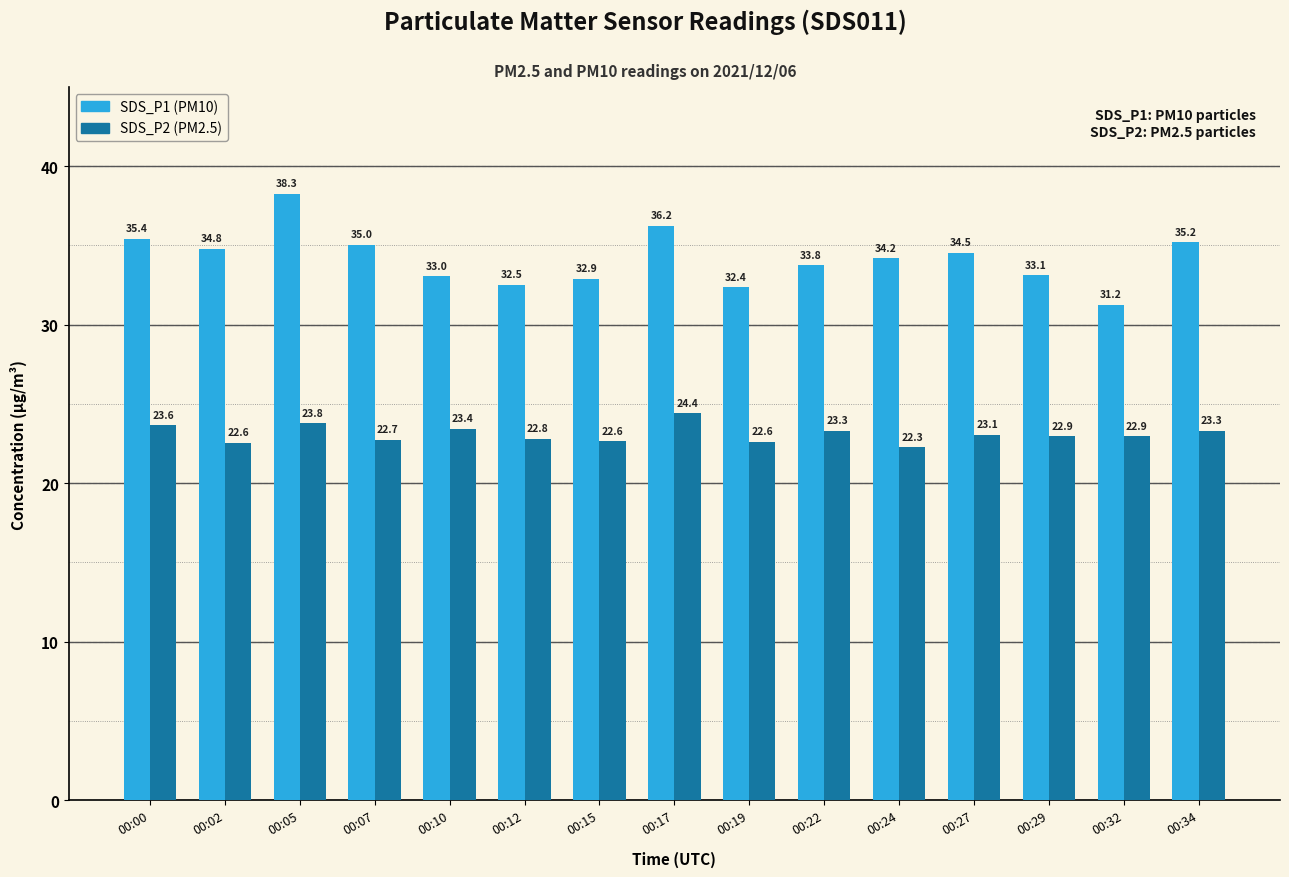

Which series has the largest total across all categories?

SDS_P1 (PM10)